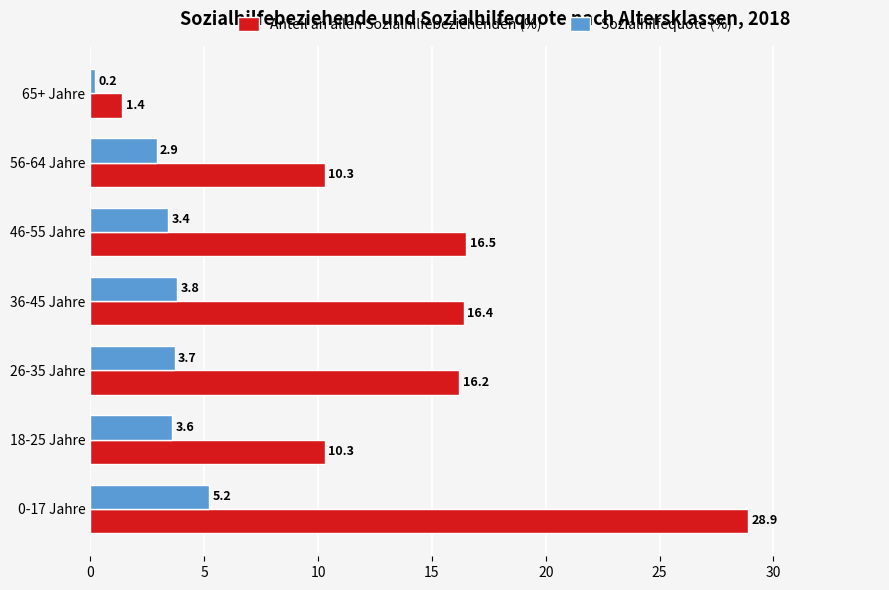

List the series in order of their overall mean, highest first.

Anteil an allen Sozialhilfebeziehenden (%), Sozialhilfequote (%)